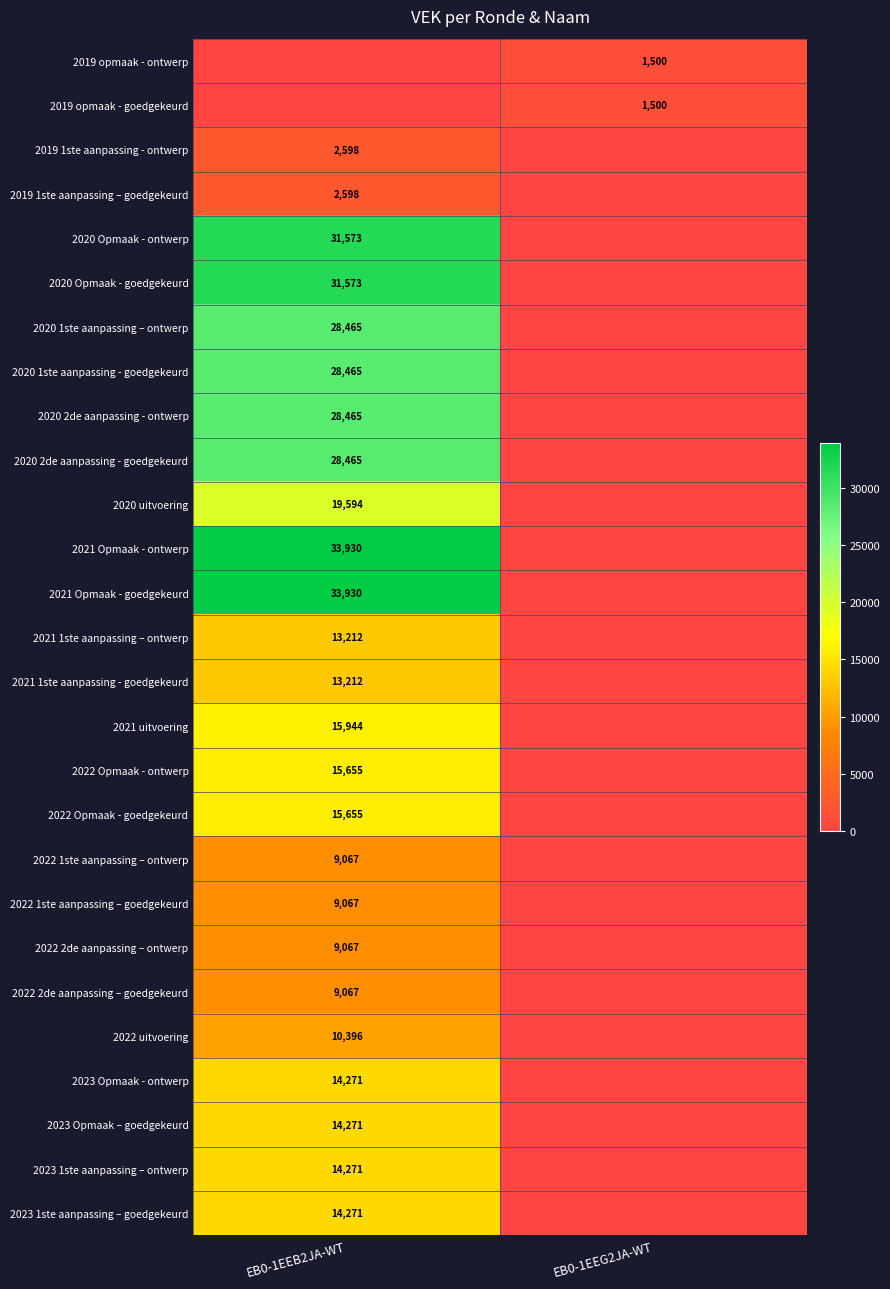

The value of 2021 Opmaak - goedgekeurd at EB0-1EEB2JA-WT is 21583. True or false?

False